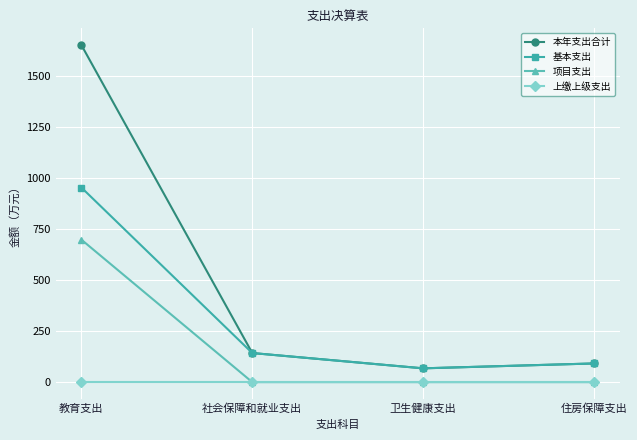

Read the 基本支出 value at 住房保障支出.

91.5